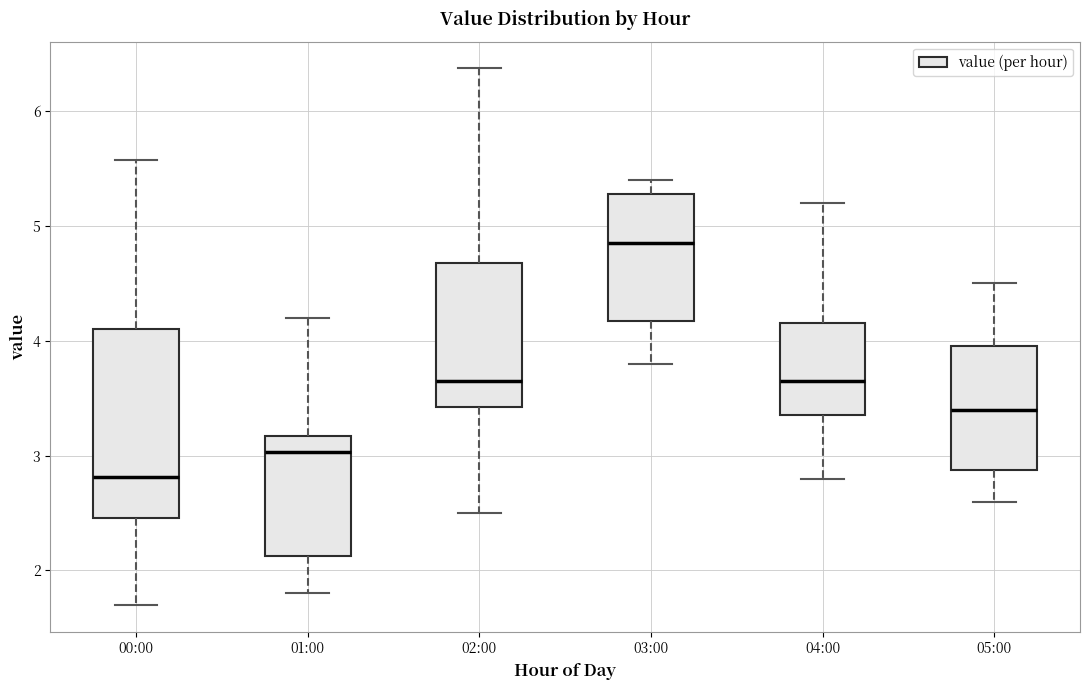

Reading left to right, transcribe this box plot: for each box, give where its median line is, the range the box spans, and where its two whiskers end, as read against the y-axis. The values are not printed on the chart, so give them approximately, as read against the axis.

00:00: median 2.8, box 2.5 to 4.1, whiskers 1.7 to 5.6
01:00: median 3.0, box 2.1 to 3.2, whiskers 1.8 to 4.2
02:00: median 3.7, box 3.4 to 4.7, whiskers 2.5 to 6.4
03:00: median 4.9, box 4.2 to 5.3, whiskers 3.8 to 5.4
04:00: median 3.7, box 3.4 to 4.2, whiskers 2.8 to 5.2
05:00: median 3.4, box 2.9 to 4.0, whiskers 2.6 to 4.5